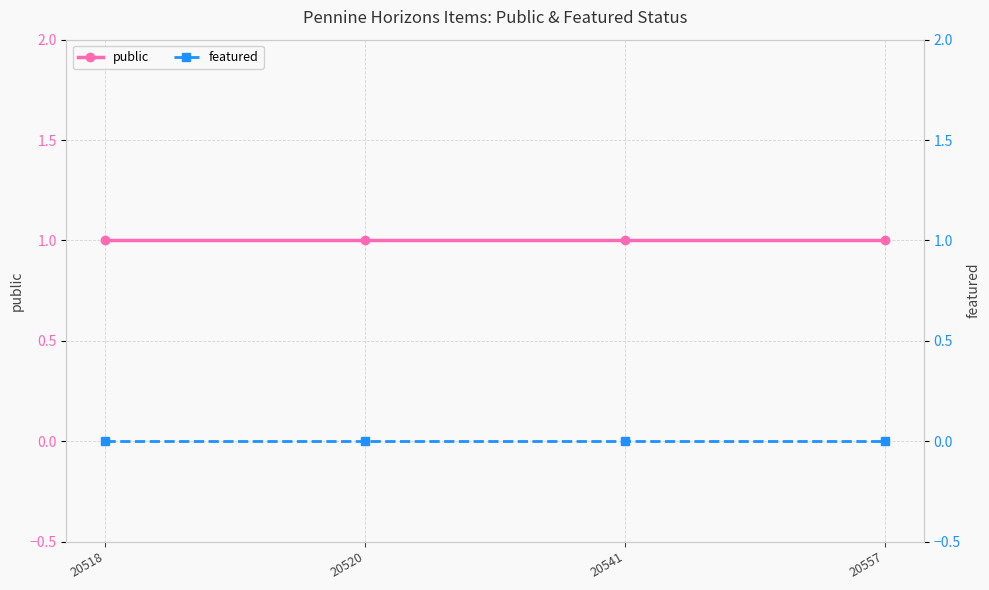

True or false: public and featured cross at least once.

False